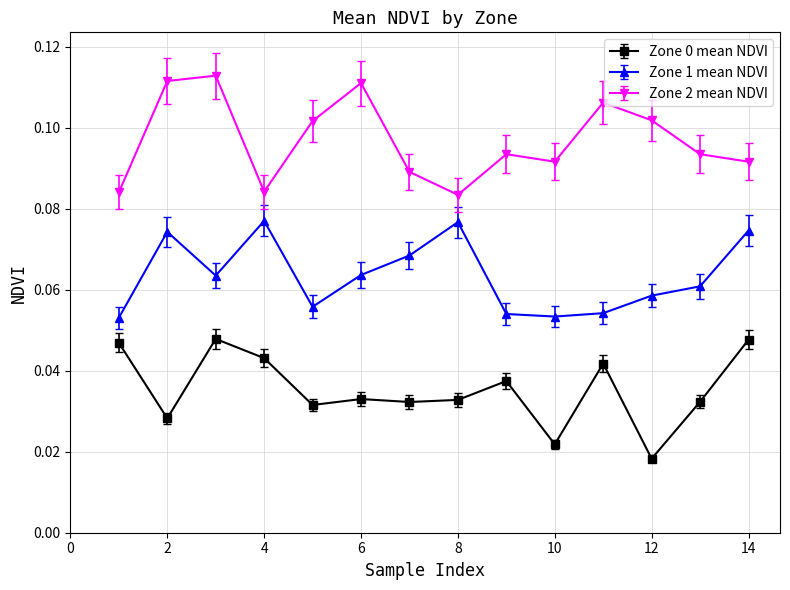

Count the number of categories in the chart.

14